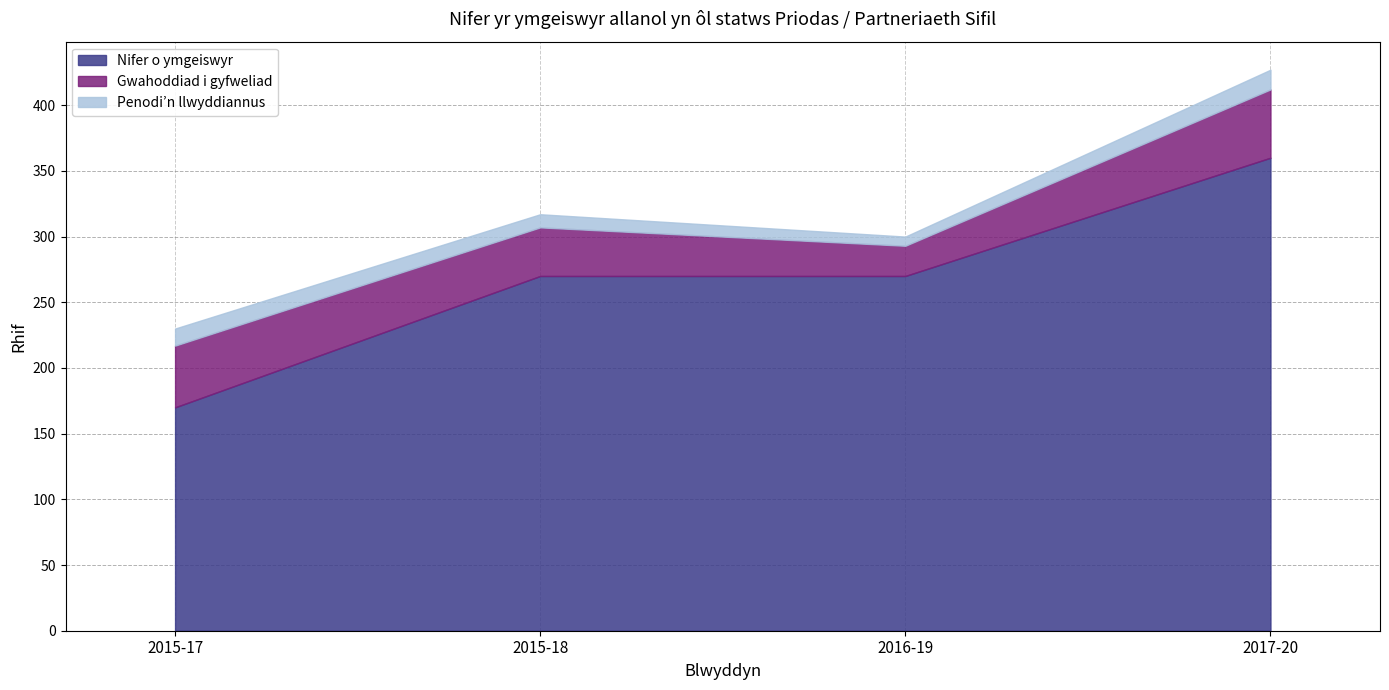

True or false: Gwahoddiad i gyfweliad and Penodi’n llwyddiannus cross at least once.

False